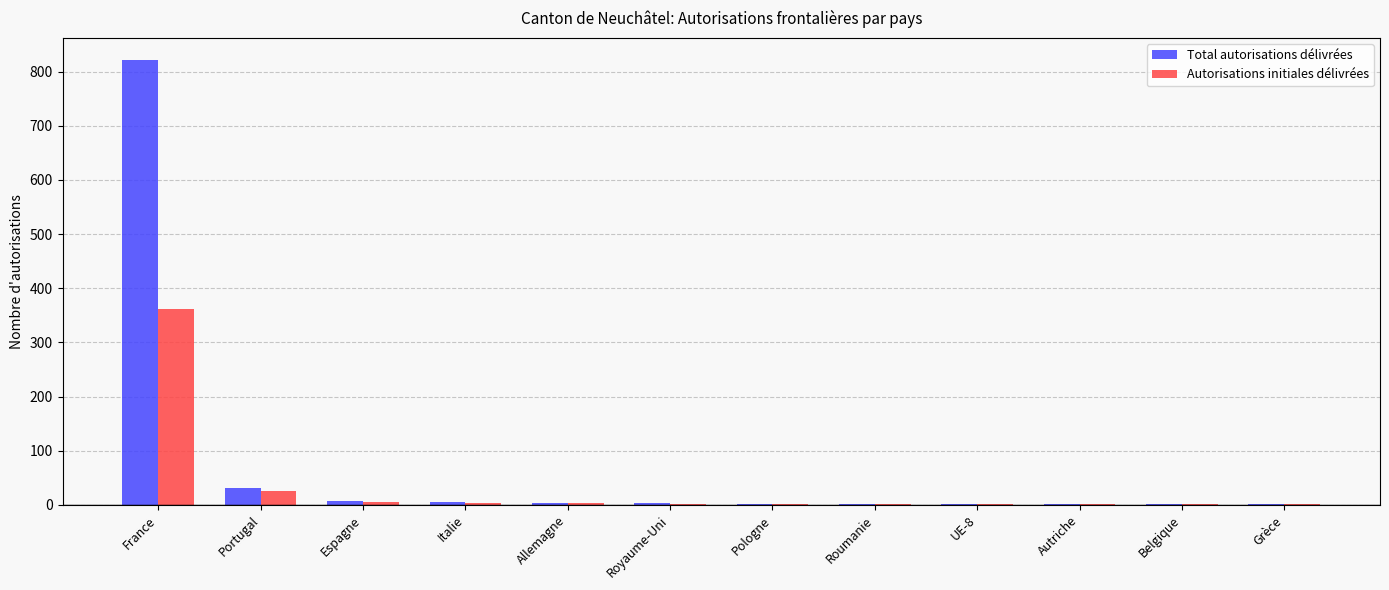

At which category is the sum across all series the highest?

France